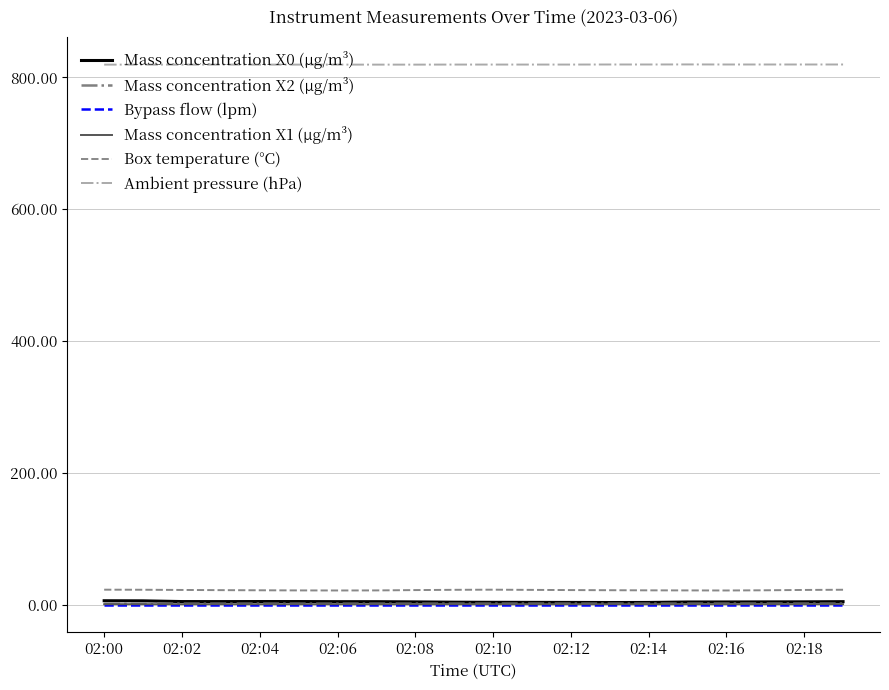

What is the highest value of the Box temperature (°C) series?

23.1